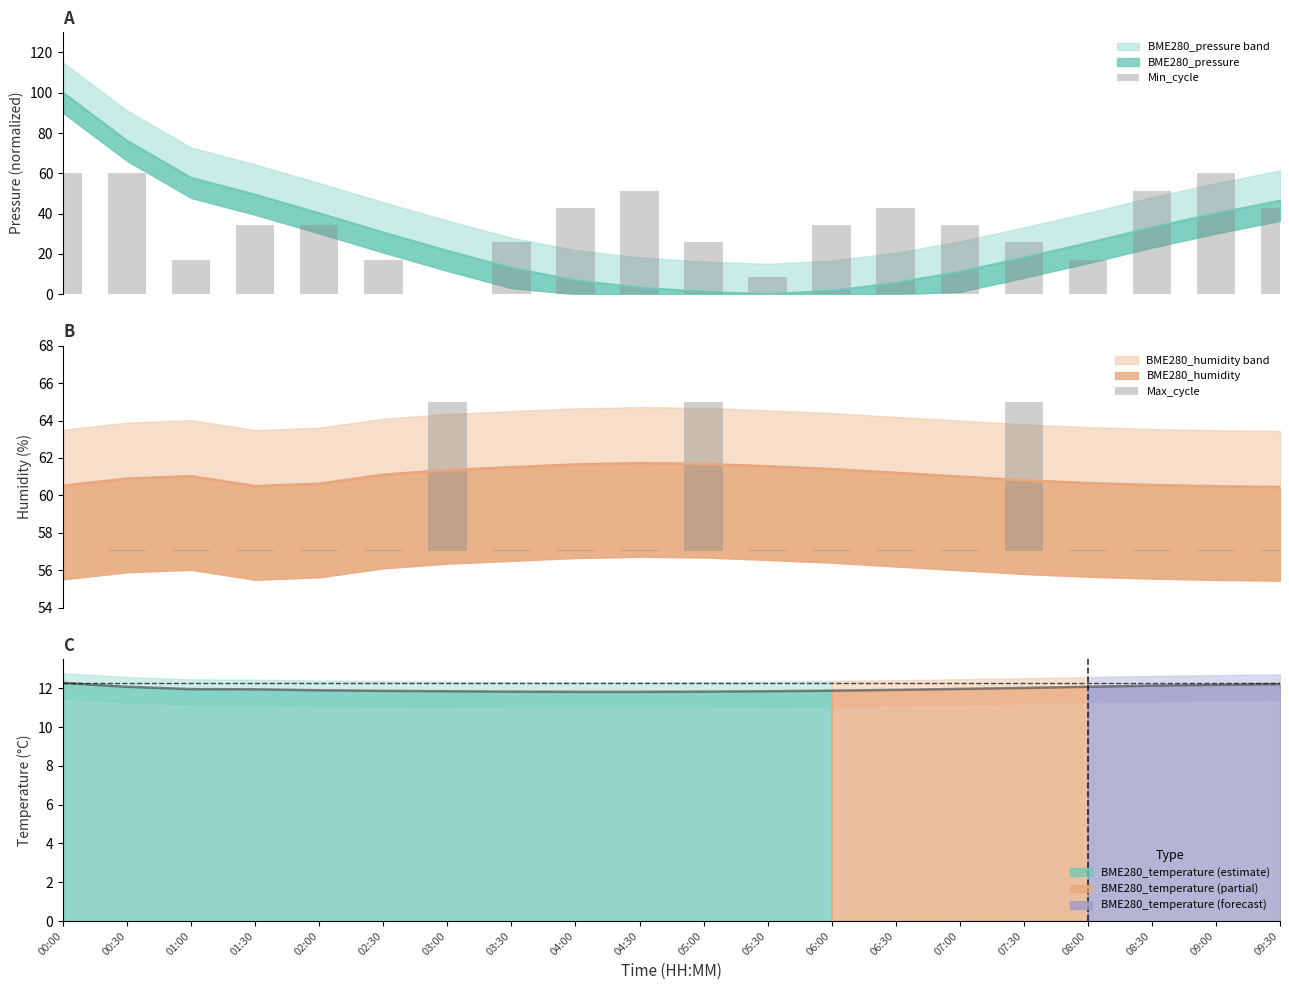

What is the difference between the highest and lowest values at 09:30?

42.8